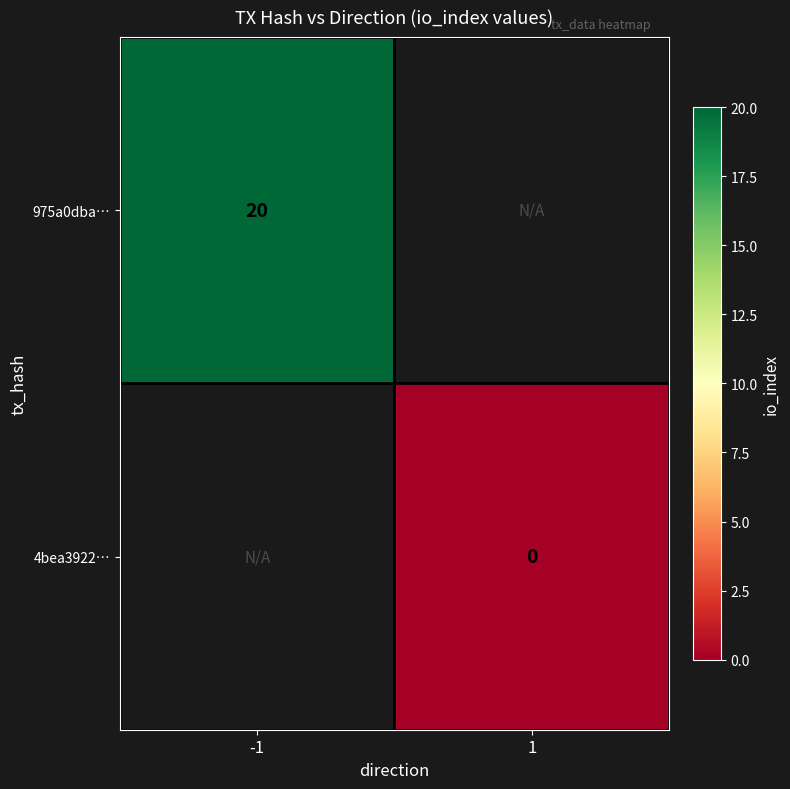

The 975a0dba… series shows 20 at -1. True or false?

True